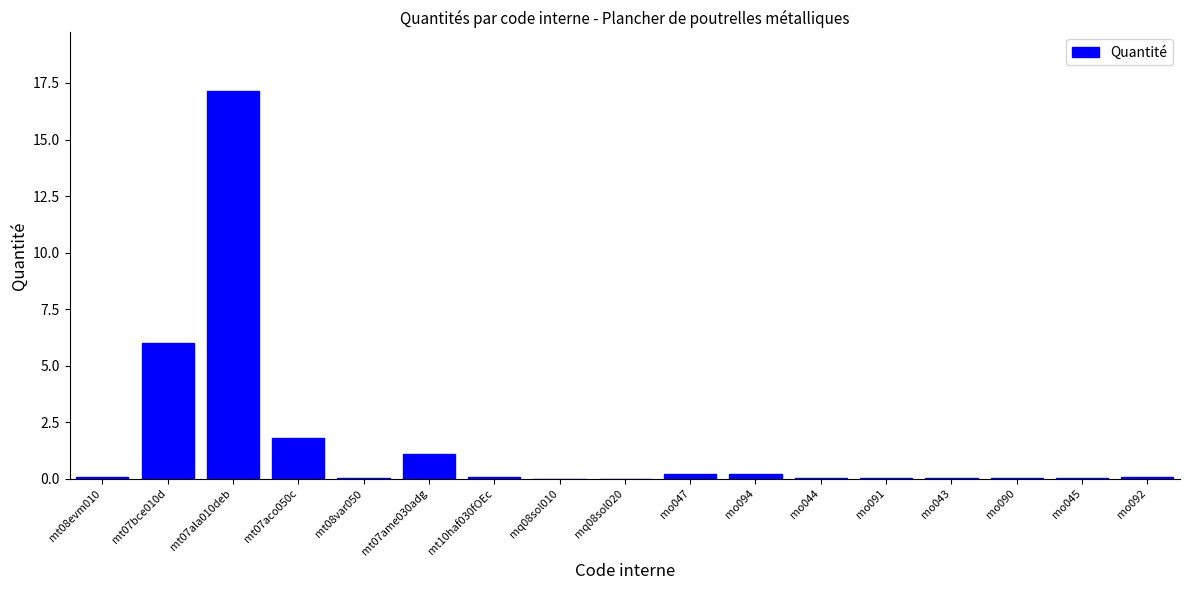

What is the approximate value at mt07ala010deb?

17.2